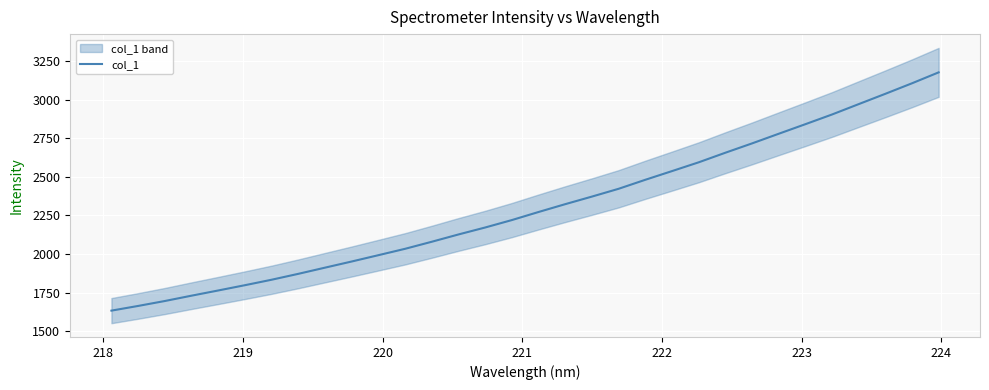

How many data points does each series have?

32